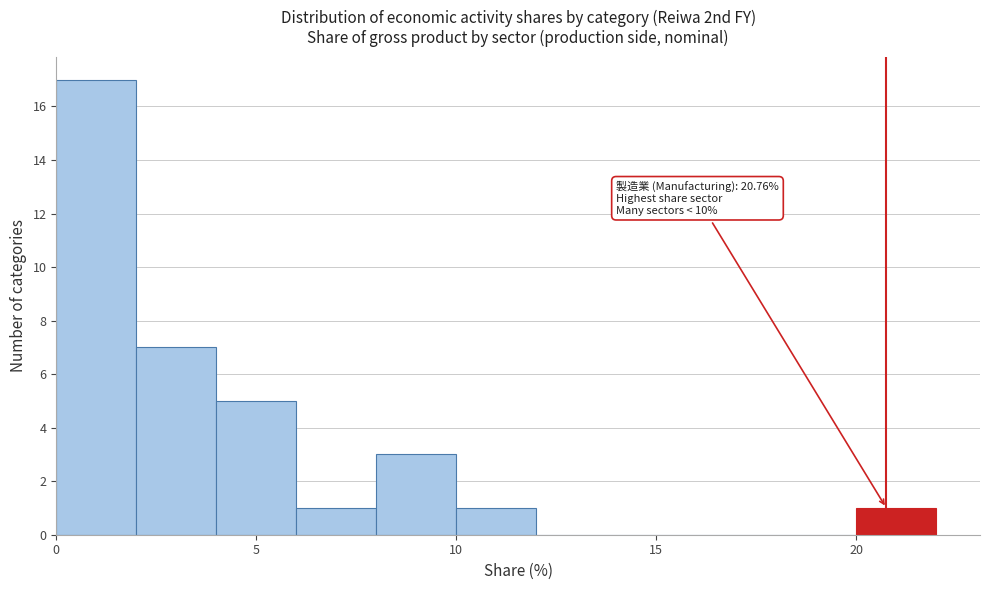

Over which range of the x-axis is the bar tallest?

0 to 2